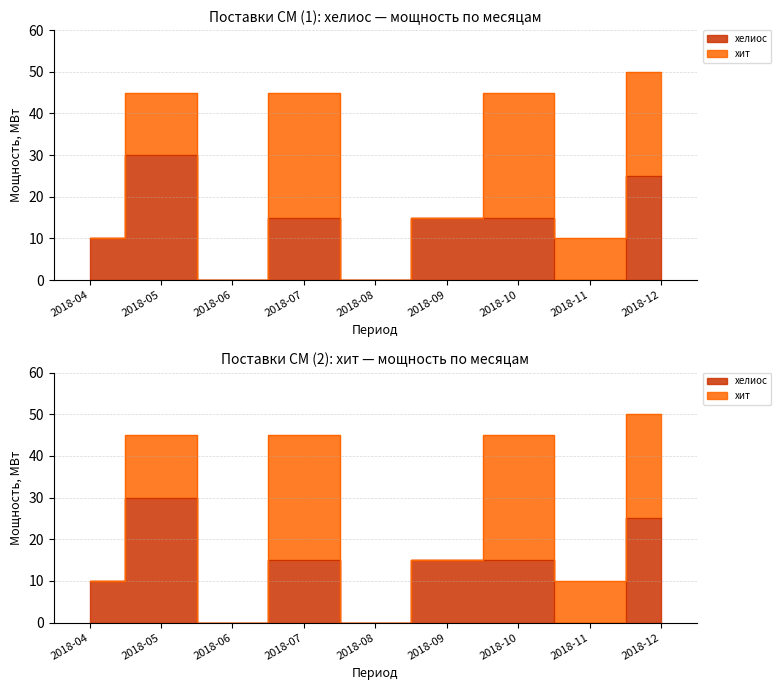

The value at 2018-05 is 30. True or false?

True